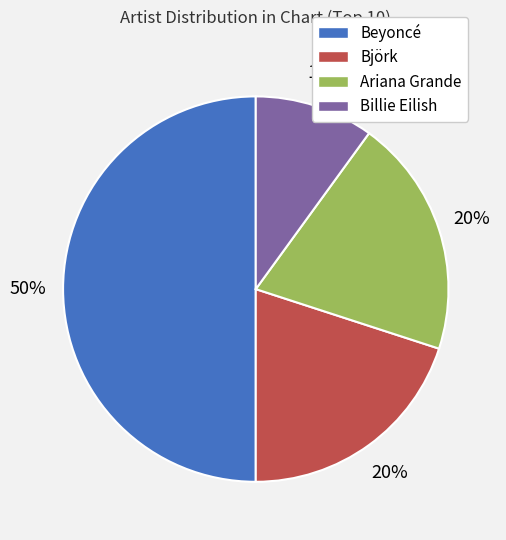

How many segments does this pie chart have?

4